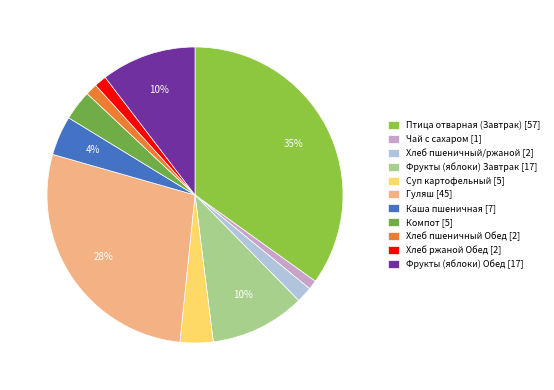

To the nearest percent, what portion does Хлеб пшеничный Обед represent?

1%